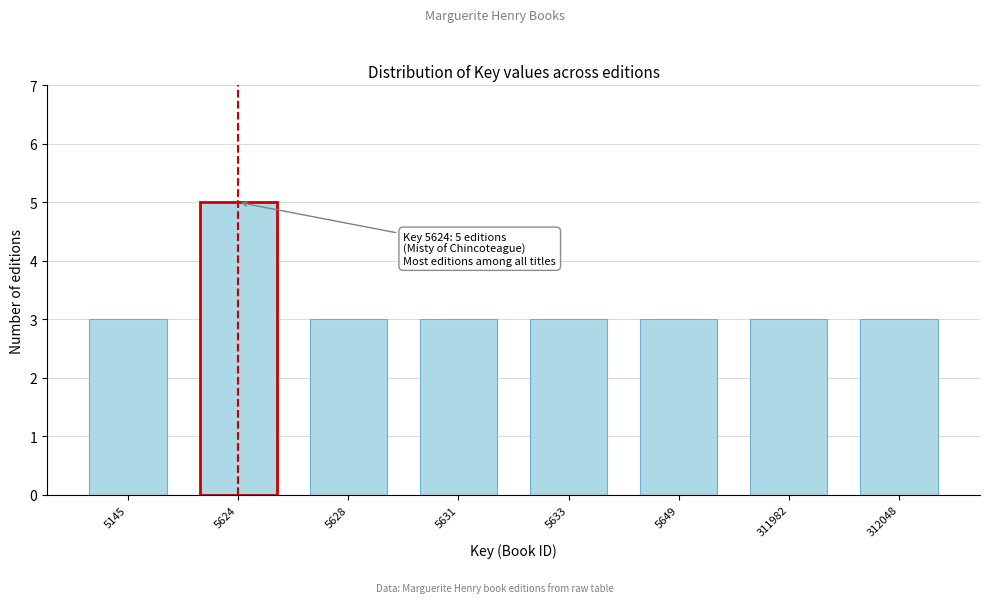

Reading left to right, extract all data points from this chart.

5145=3	5624=5	5628=3	5631=3	5633=3	5649=3	311982=3	312048=3